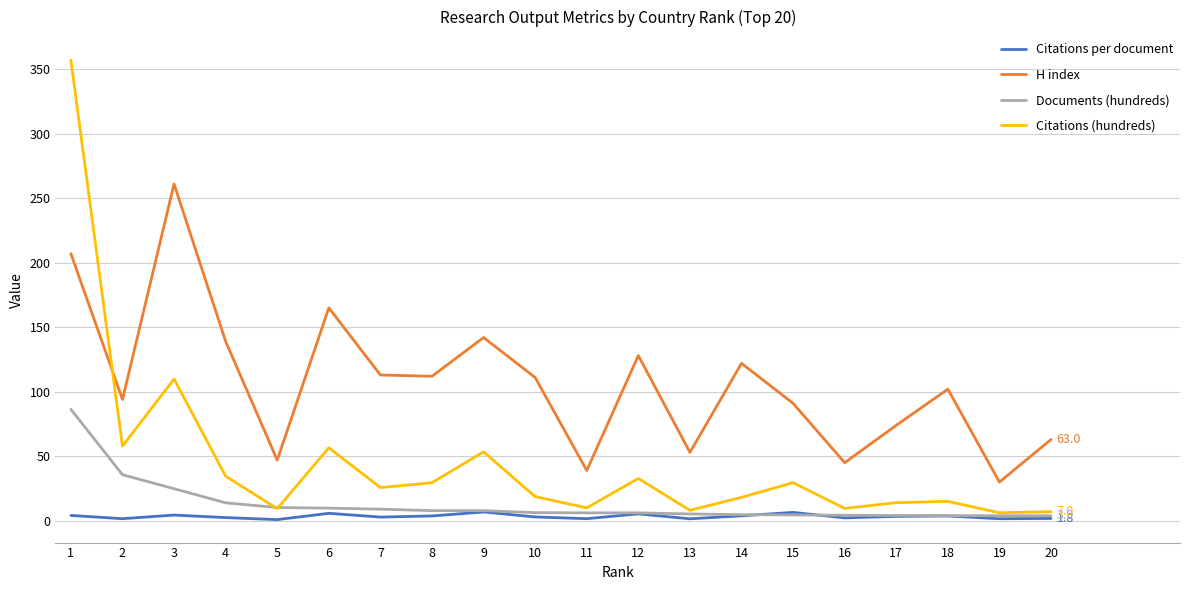

List the series in order of their peak value, lowest first.

Citations per document, Documents (hundreds), H index, Citations (hundreds)